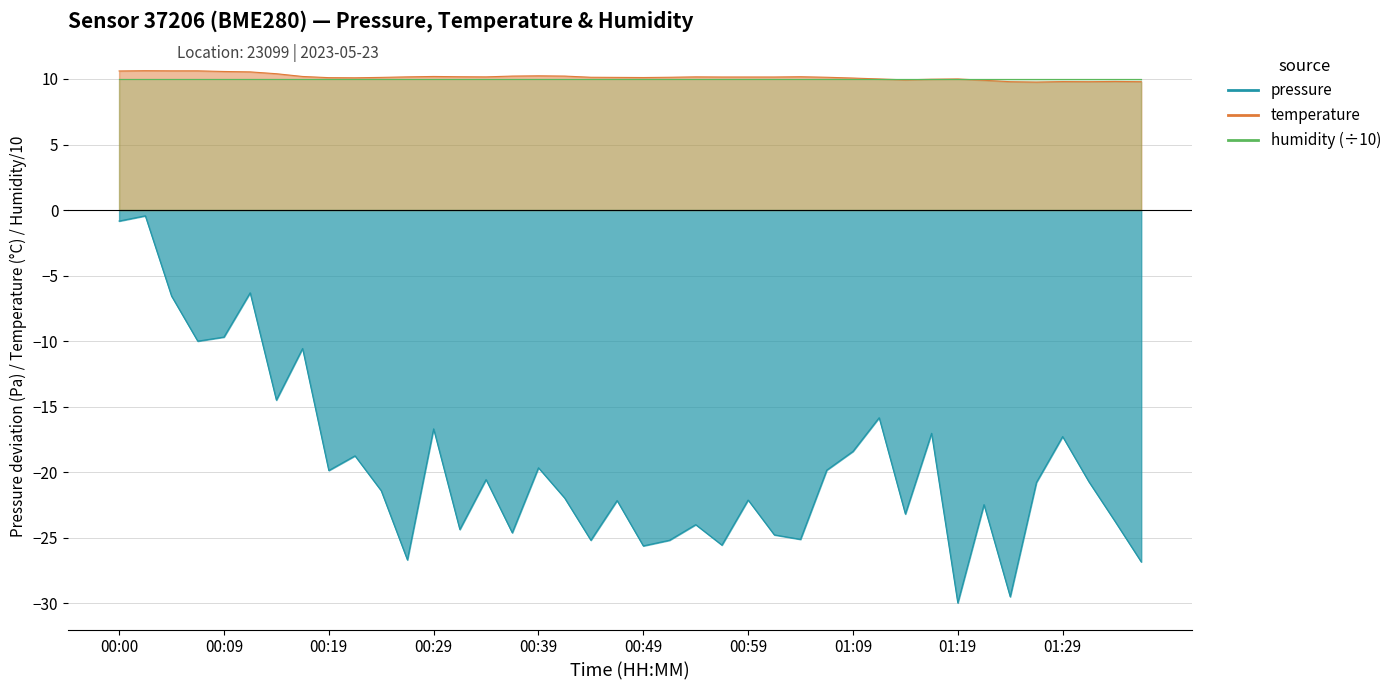

What is the minimum value for pressure?

-30.0